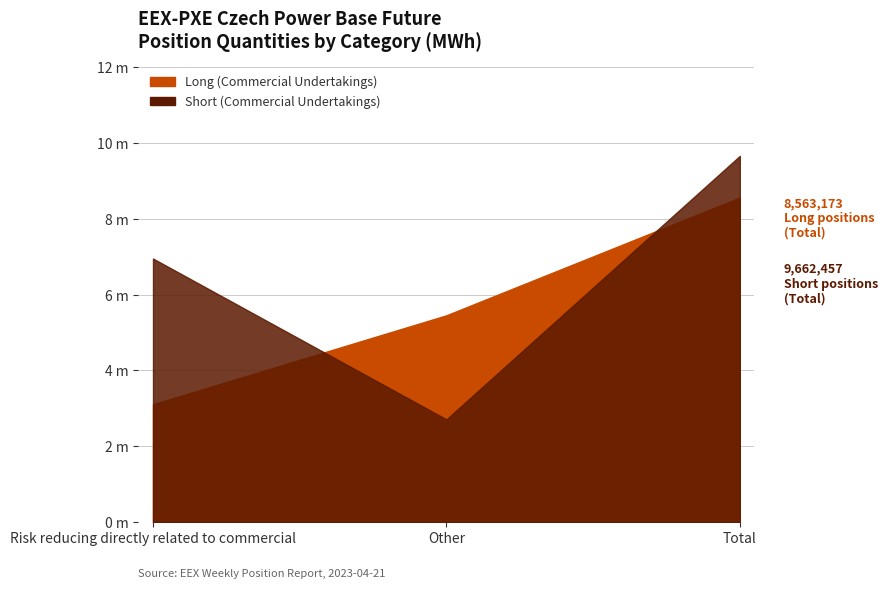

Is it true that Short (Commercial Undertakings) equals 3853604 at Total?

False